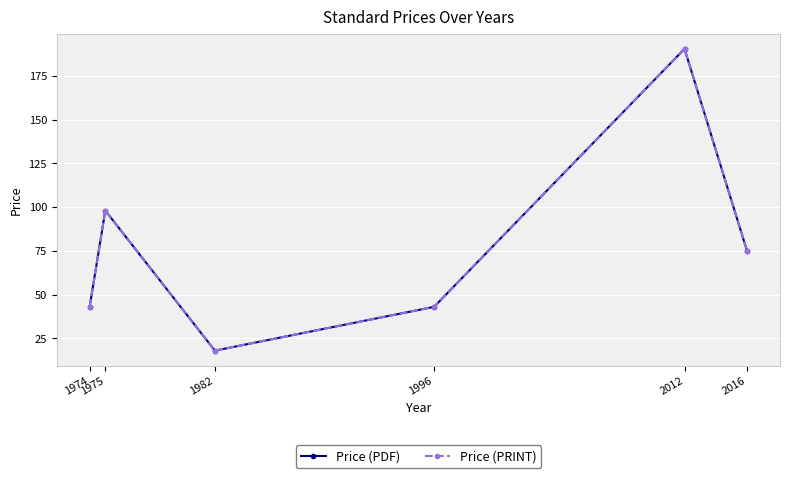

Is this an area chart (filled region under the line)?

No